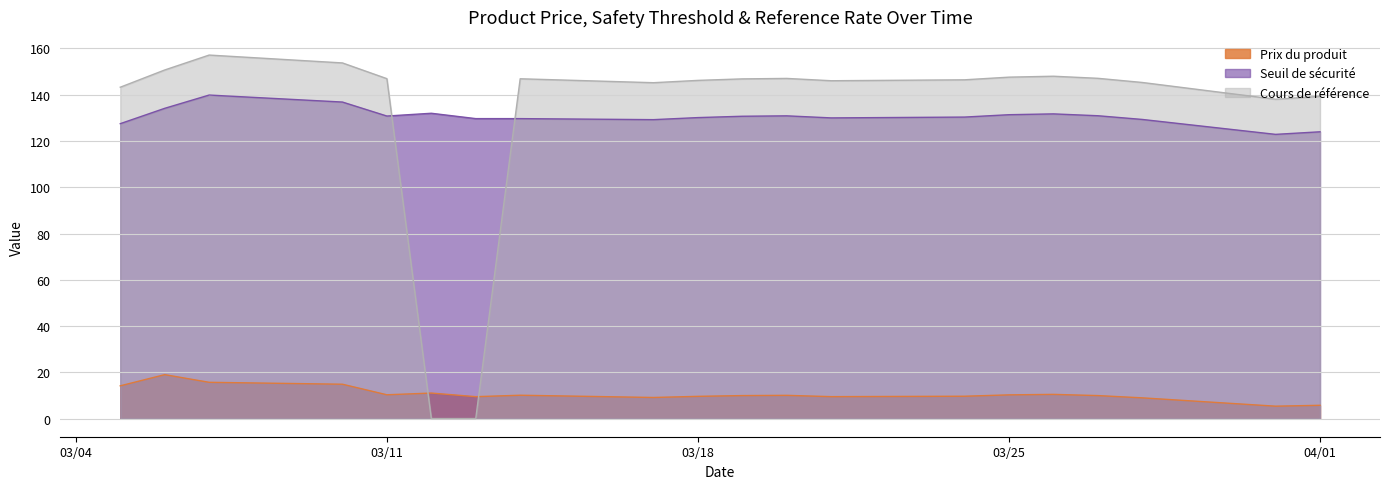

Rank the series by their maximum value, from lowest to highest.

Prix du produit, Seuil de sécurité, Cours de référence